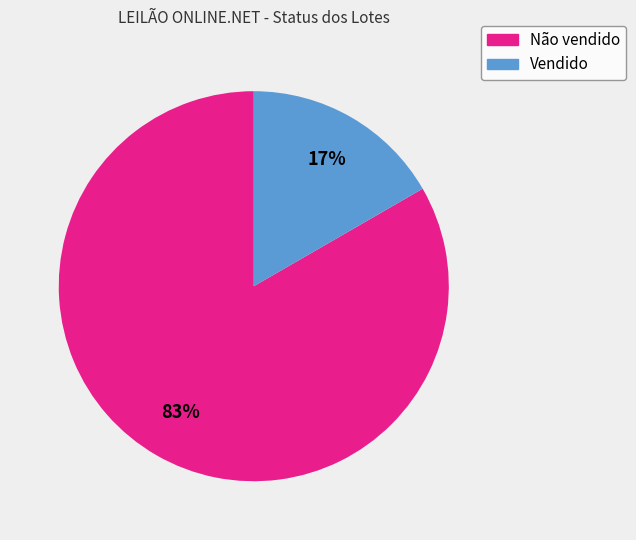

Which has a higher value, Não vendido or Vendido?

Não vendido